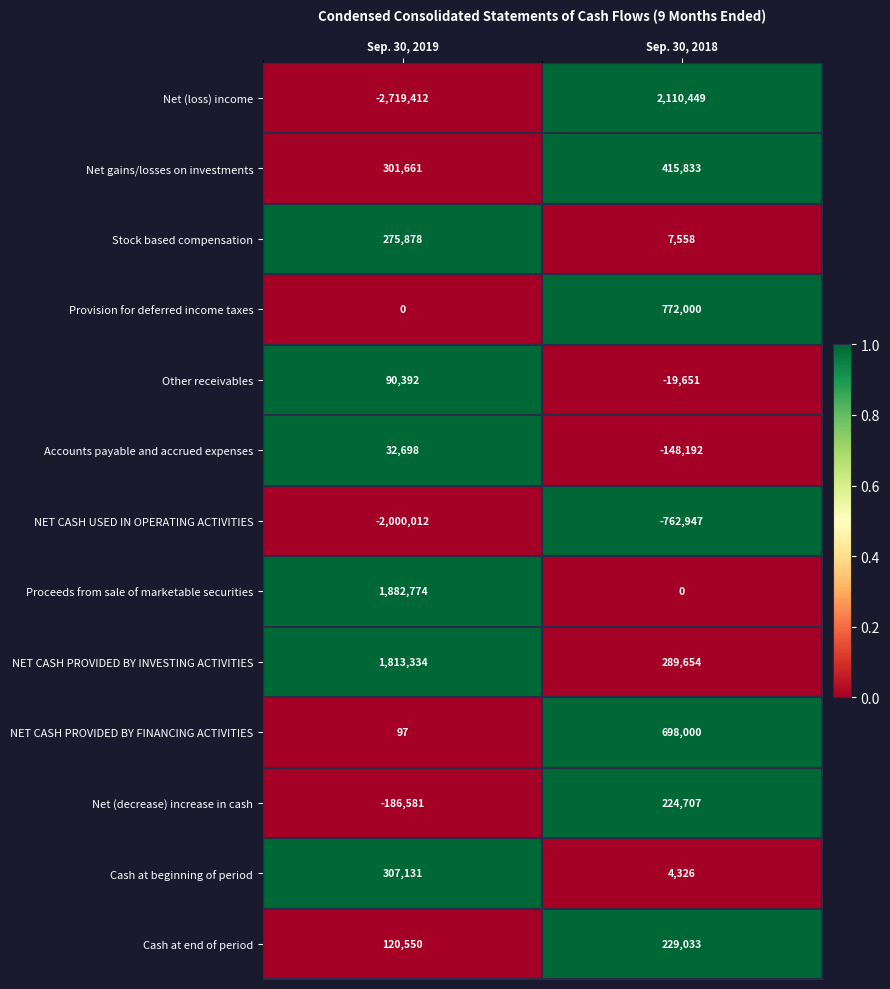

What is the average value of the Stock based compensation series?

141718